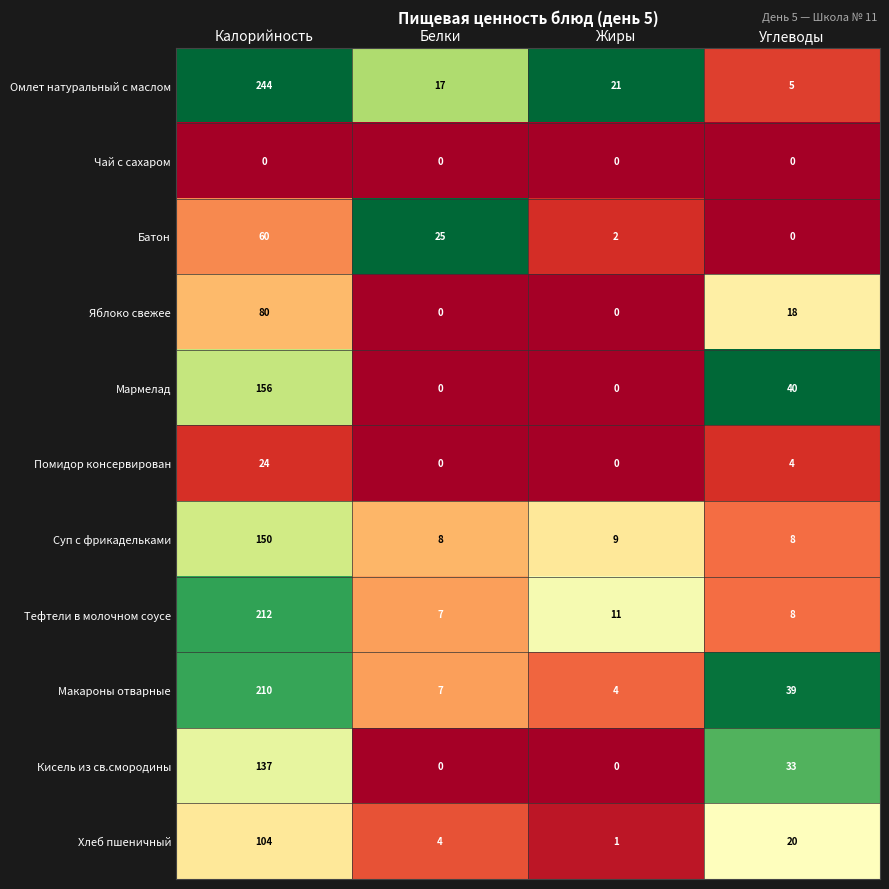

At which category does the chart reach its peak across all series?

Калорийность